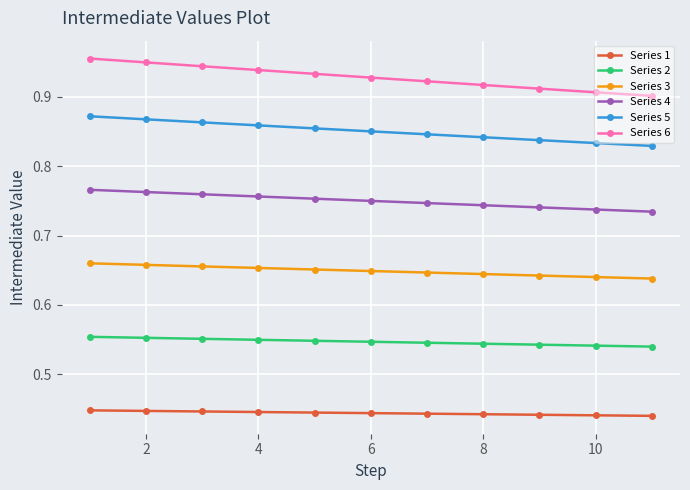

How many Series 2 values are between 0 and 1?

11